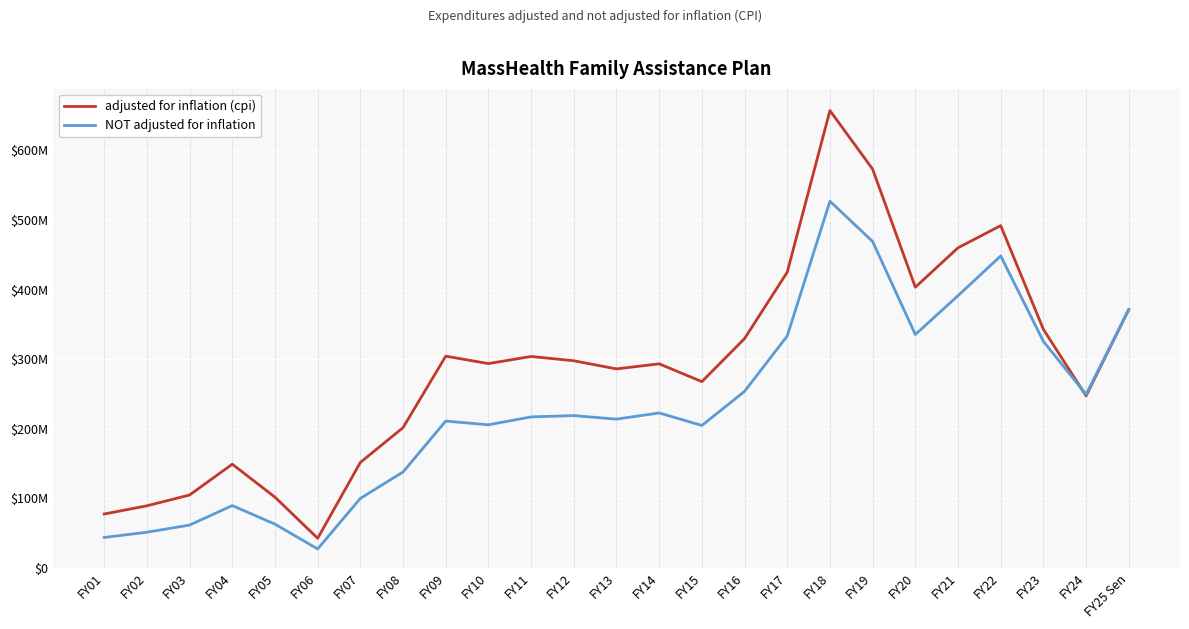

The adjusted for inflation (cpi) series shows 106884448 at FY09. True or false?

False